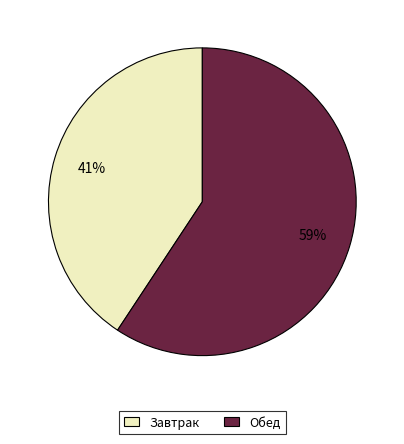

To the nearest percent, what is the combined percentage of Обед and Завтрак?

100%